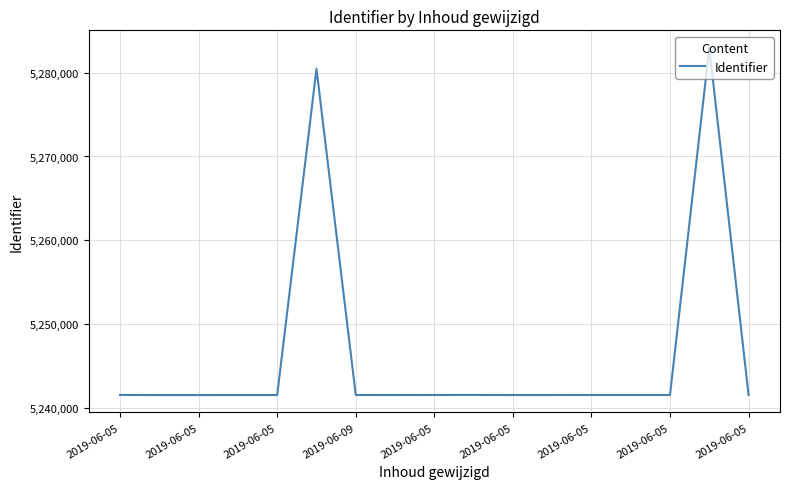

What is the smallest value displayed?

5241584